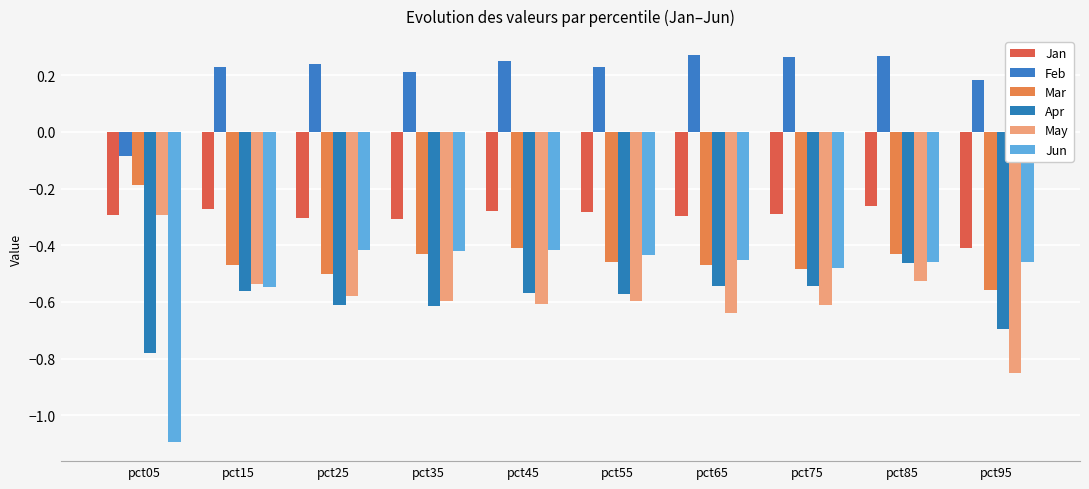

Which category has the highest value in the Feb series?

pct65